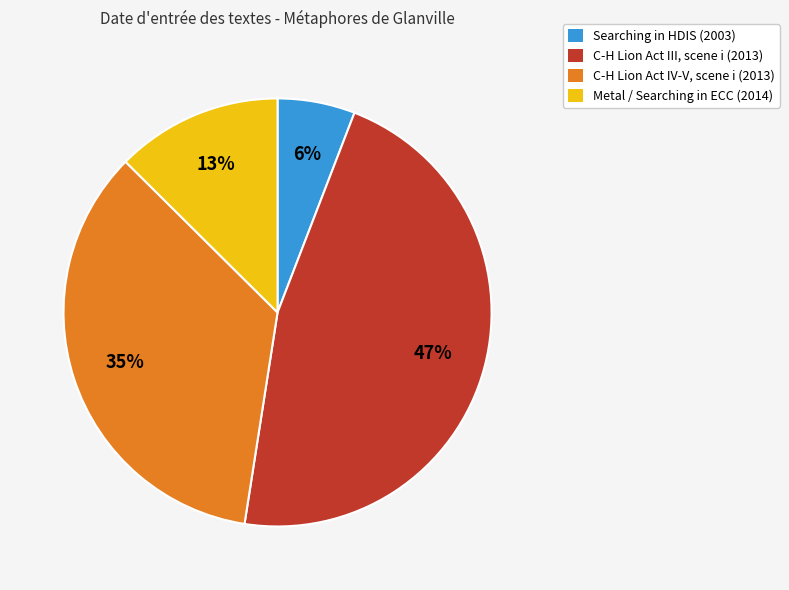

Does any single category account for the majority?

No